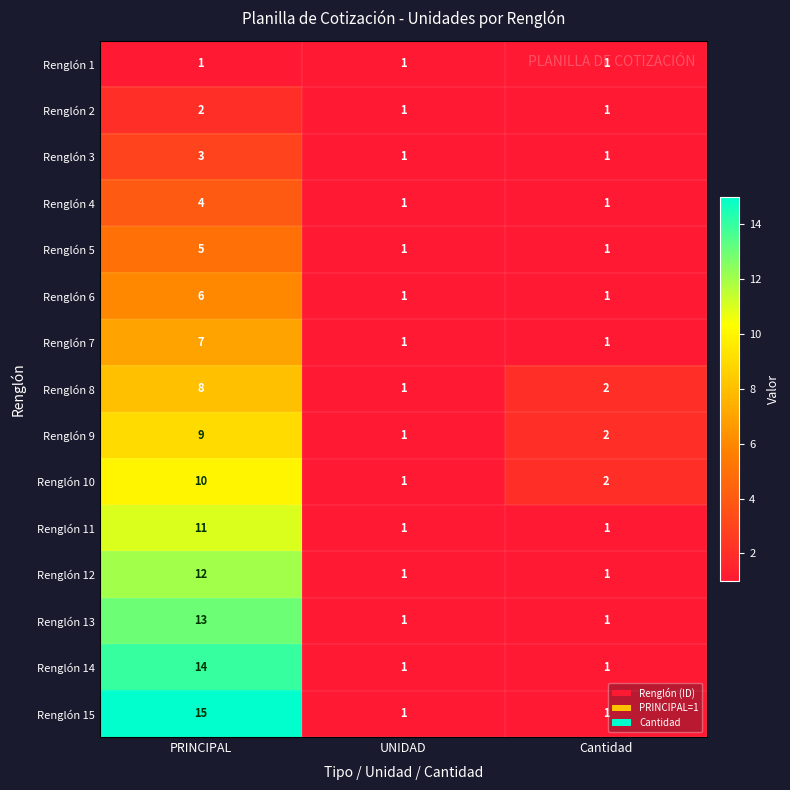

Between PRINCIPAL and Cantidad, which series saw the biggest shift?

Renglón 15